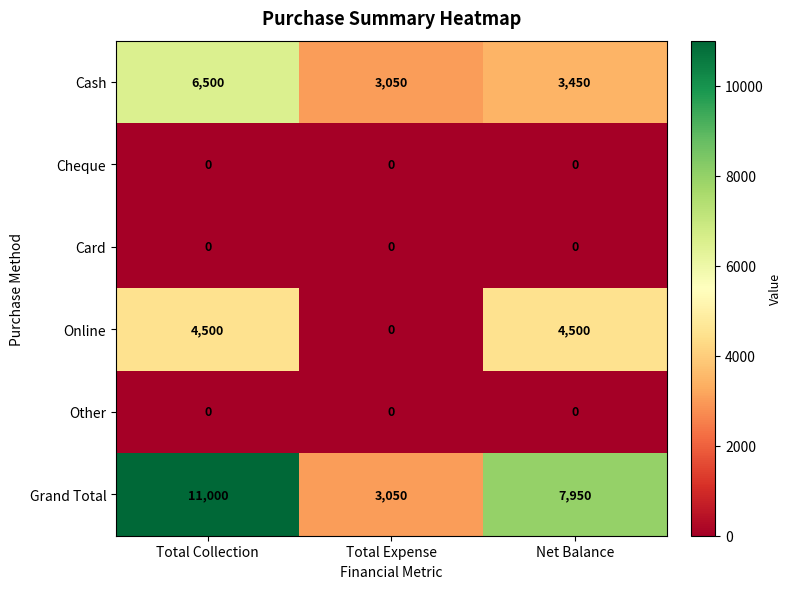

Is it true that Other equals 0 at Net Balance?

True